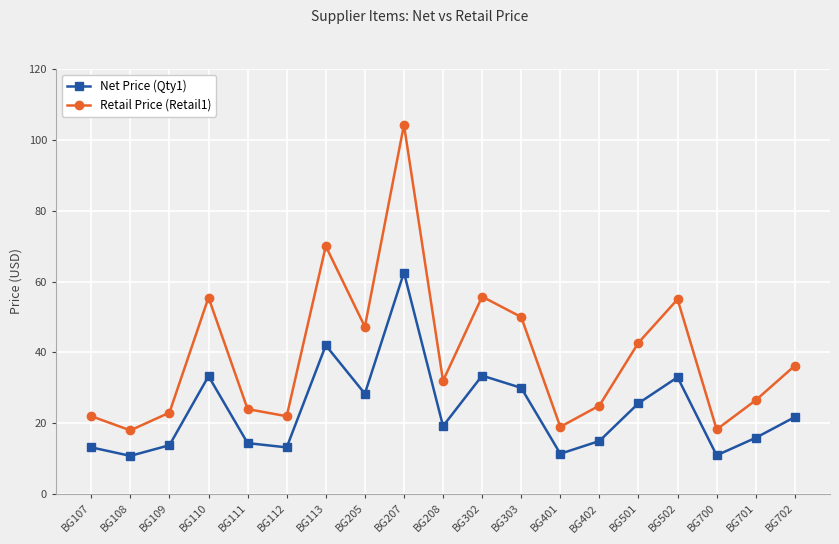

List the series in order of their overall mean, highest first.

Retail Price (Retail1), Net Price (Qty1)